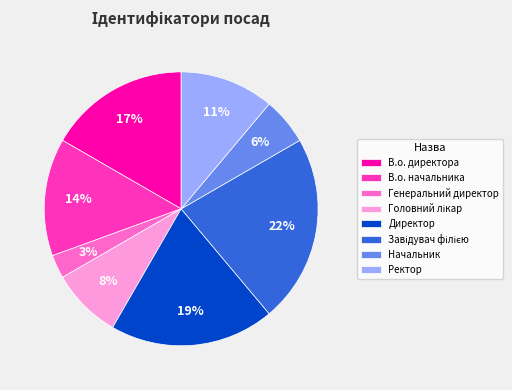

The Ректор slice represents 25% of the pie. True or false?

False